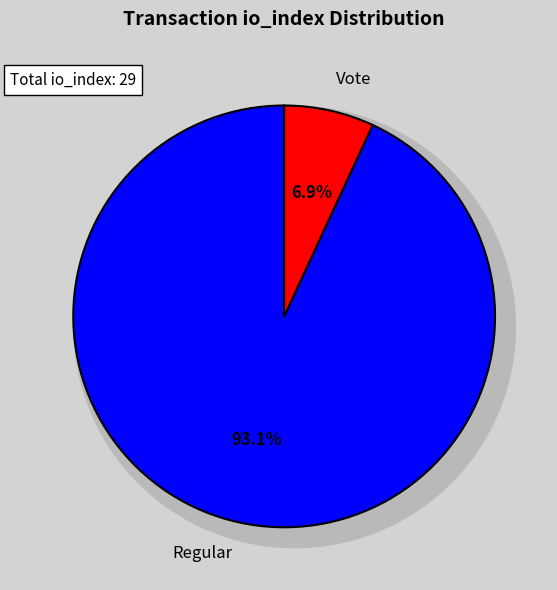

To the nearest percent, what is the difference between the largest and smallest slice percentages?

86%